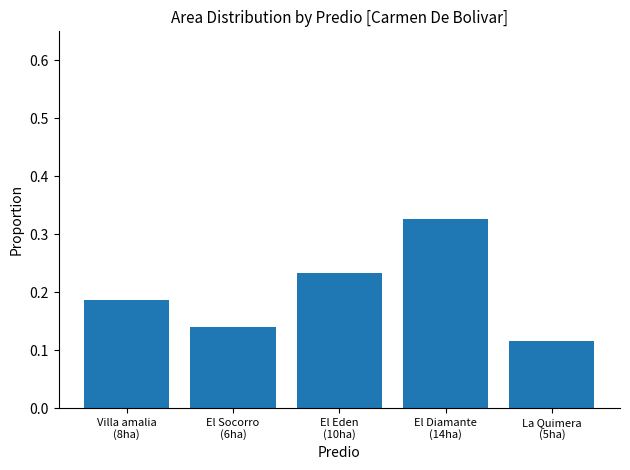

At which category does the chart reach its minimum across all series?

La Quimera
(5ha)